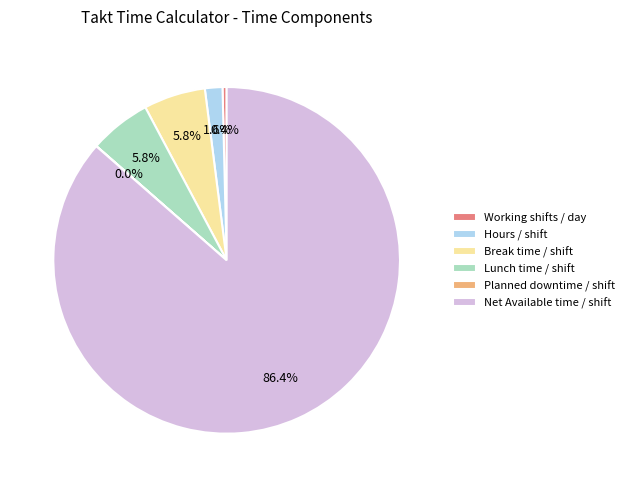

Approximately how many times larger is the value at Lunch time / shift compared to Break time / shift?

1.0